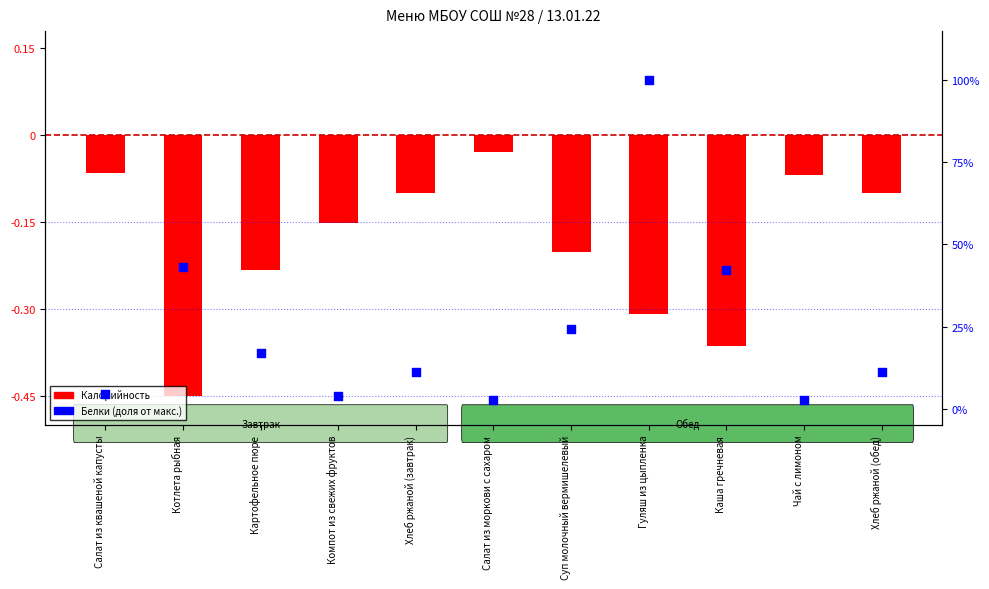

At which category is the sum across all series the highest?

Гуляш из цыпленка